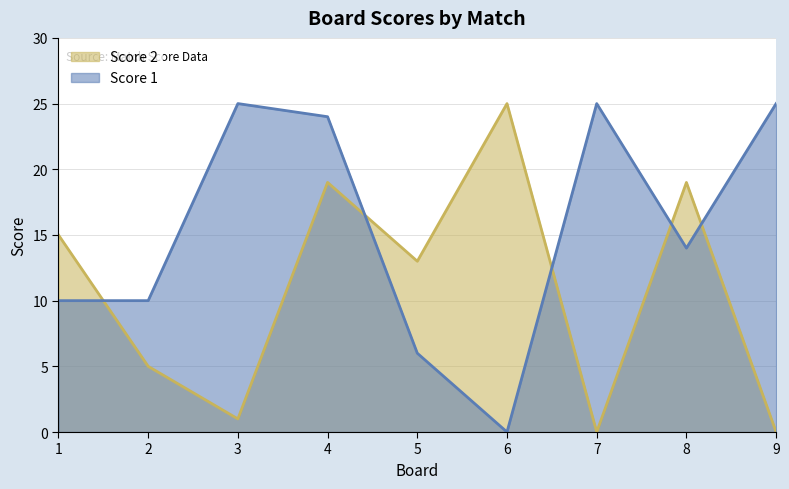

Reading left to right, what are all the values shown in this chart?

Score 1: 1=10	2=10	3=25	4=24	5=6	6=0	7=25	8=14	9=25
Score 2: 1=15	2=5	3=1	4=19	5=13	6=25	7=0	8=19	9=0